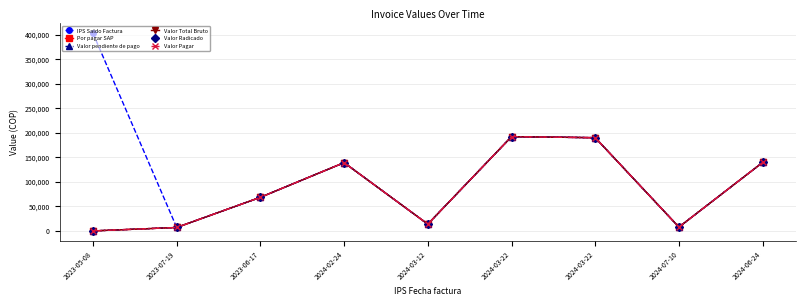

How many interior local peaks does the Valor Pagar series have?

2